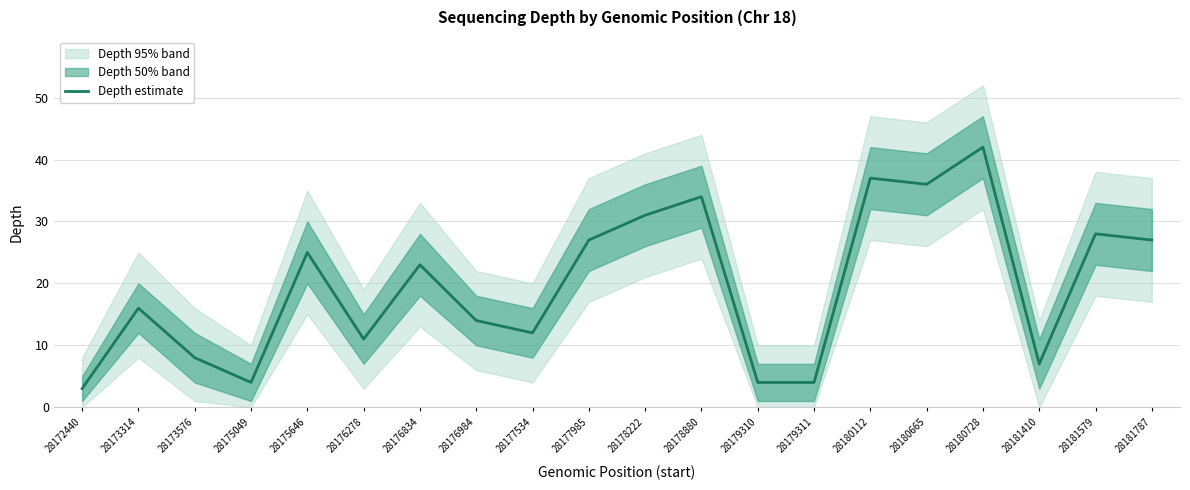

Count the number of data series in this chart.

1